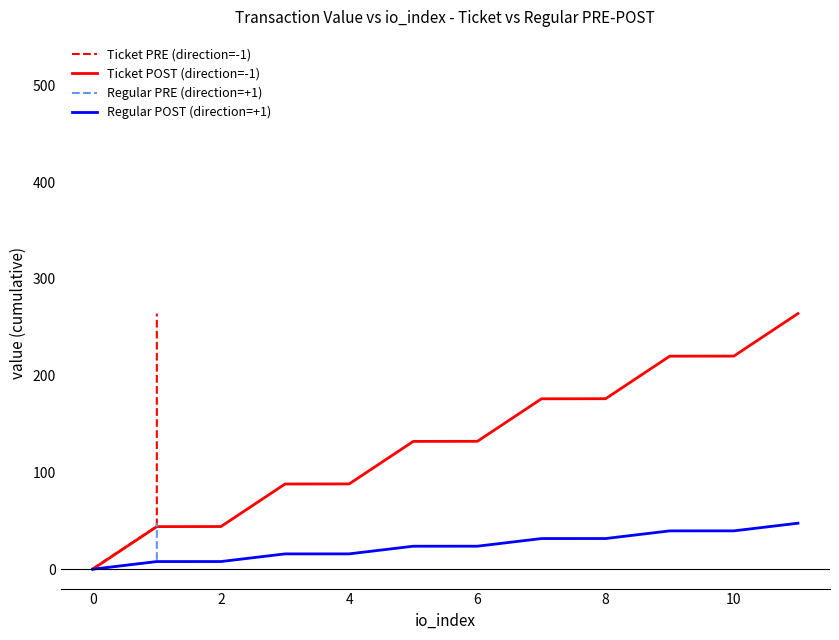

What is the maximum value for Ticket POST (direction=-1)?

264.1